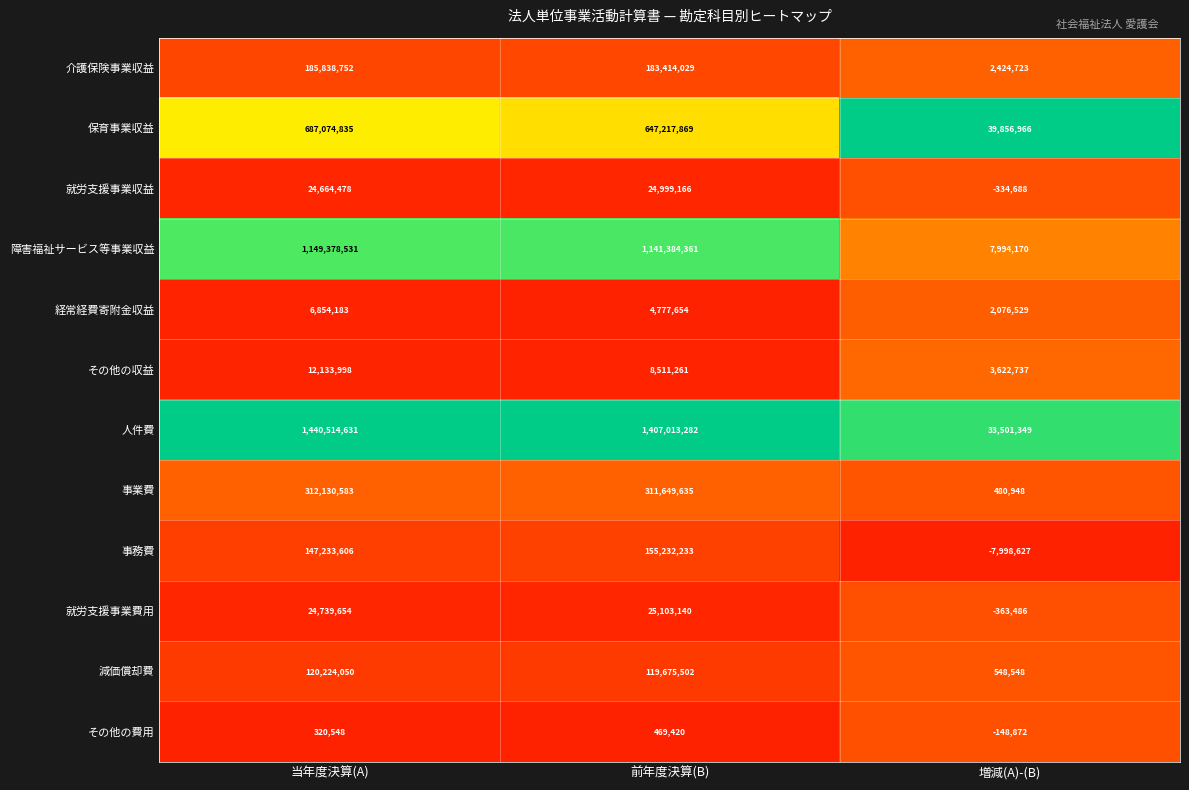

Which series has the widest spread of values?

人件費